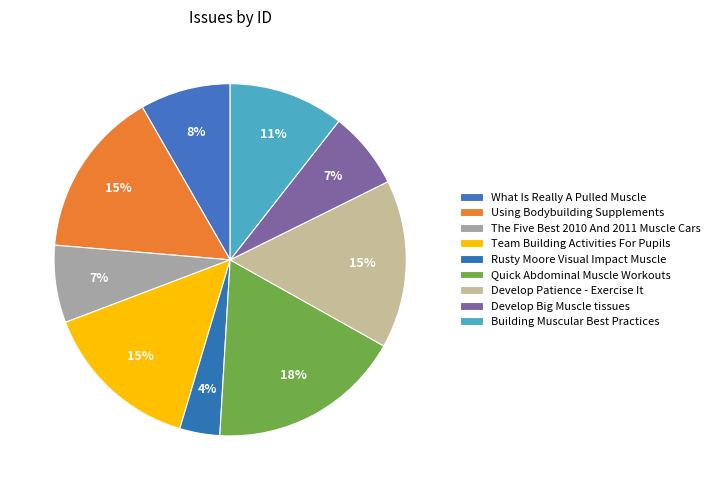

Is Quick Abdominal Muscle Workouts the majority of the pie?

No